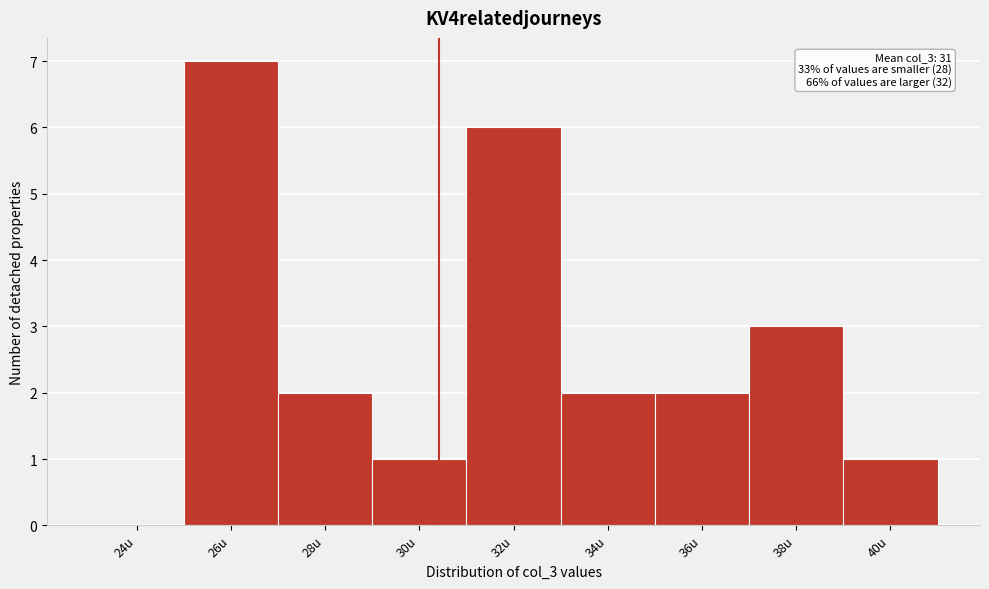

Reading left to right, transcribe all the data shown in this chart.

24u=0	26u=7	28u=2	30u=1	32u=6	34u=2	36u=2	38u=3	40u=1